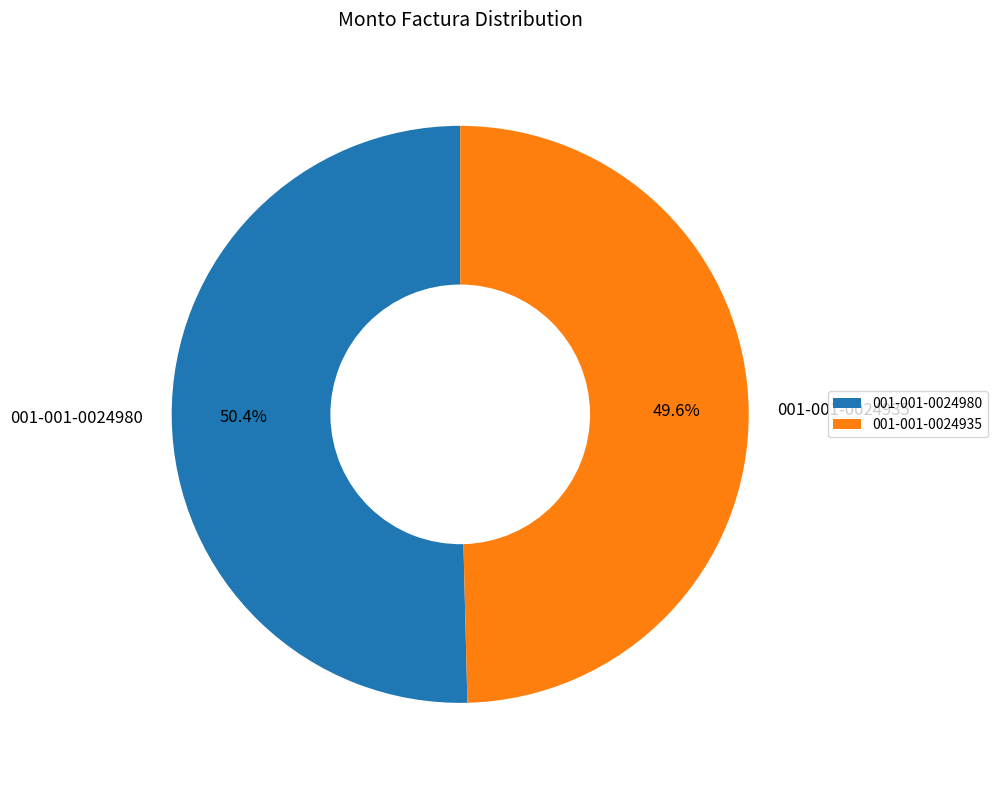

To the nearest percent, what portion does 001-001-0024935 represent?

50%